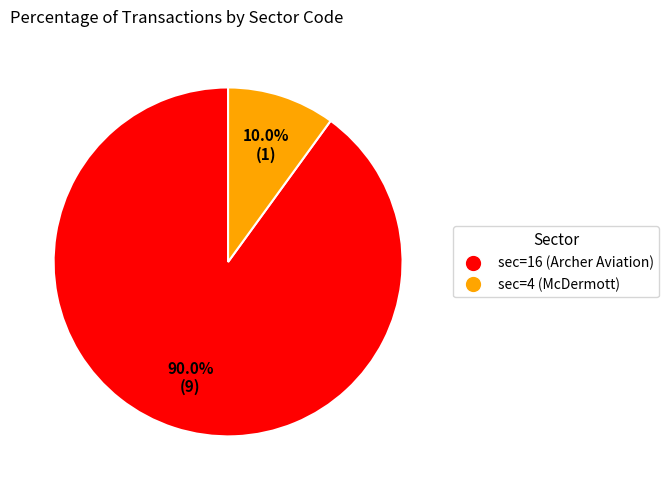

Combined, what portion of the pie is sec=4 (McDermott) and sec=16 (Archer Aviation)?

100.0%